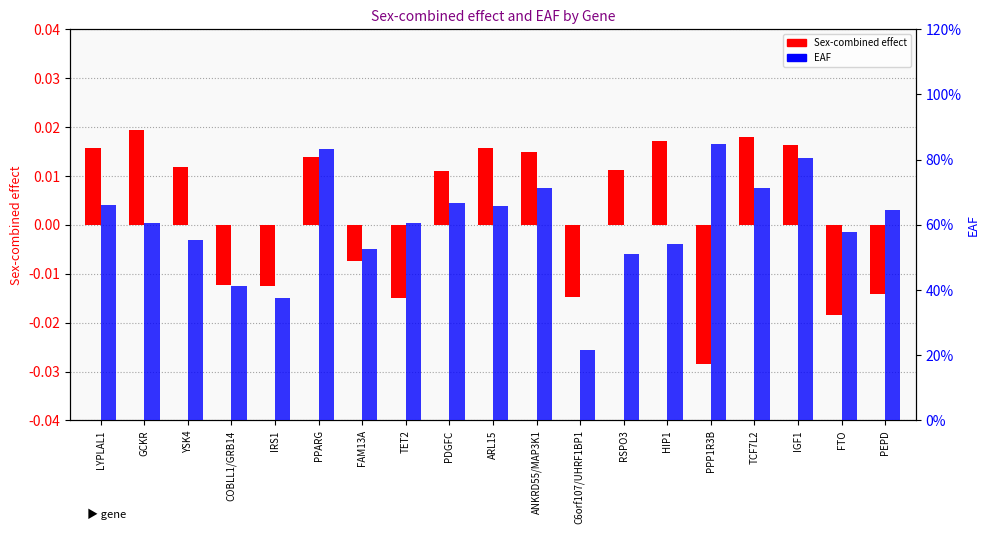

What is the highest value of the EAF series?

0.8